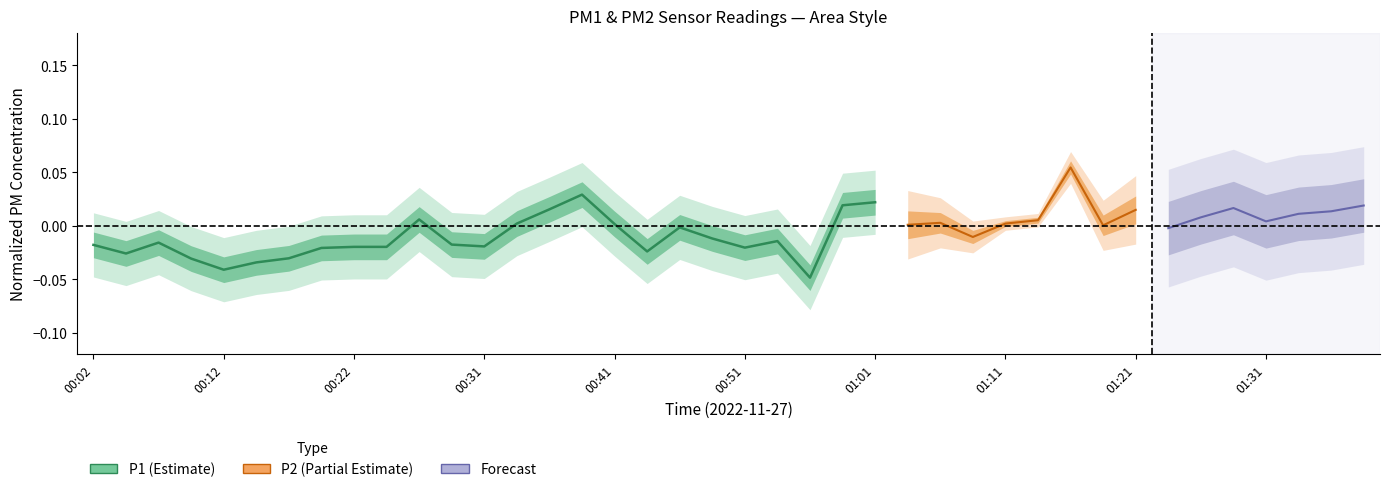

How many data points are above 0?

7